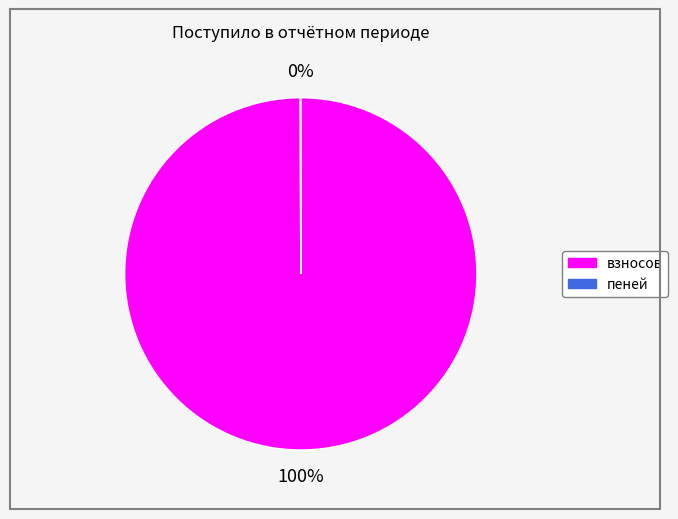

To the nearest percent, what is the average slice percentage?

50%